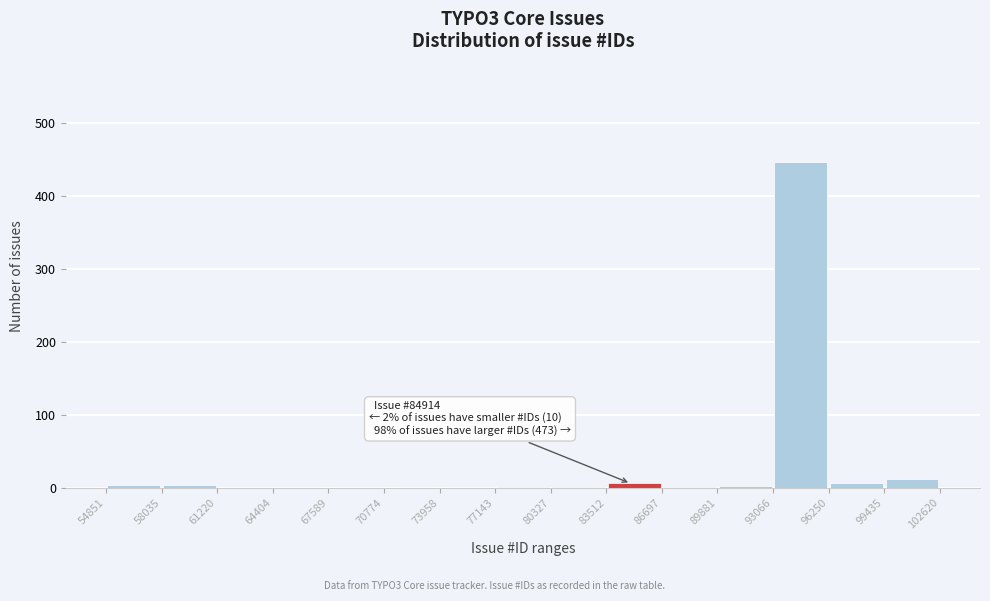

Over which range of the x-axis is the bar tallest?

93066 to 96250